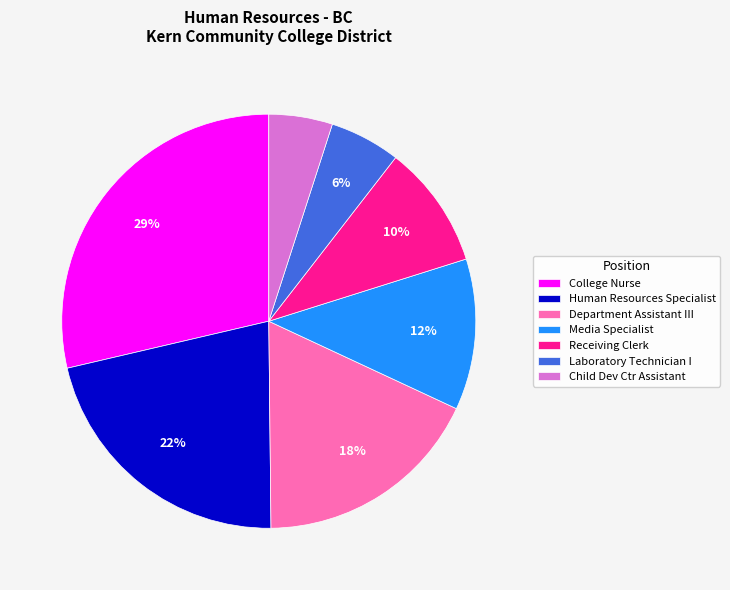

What is the smallest slice in the pie chart?

Child Dev Ctr Assistant